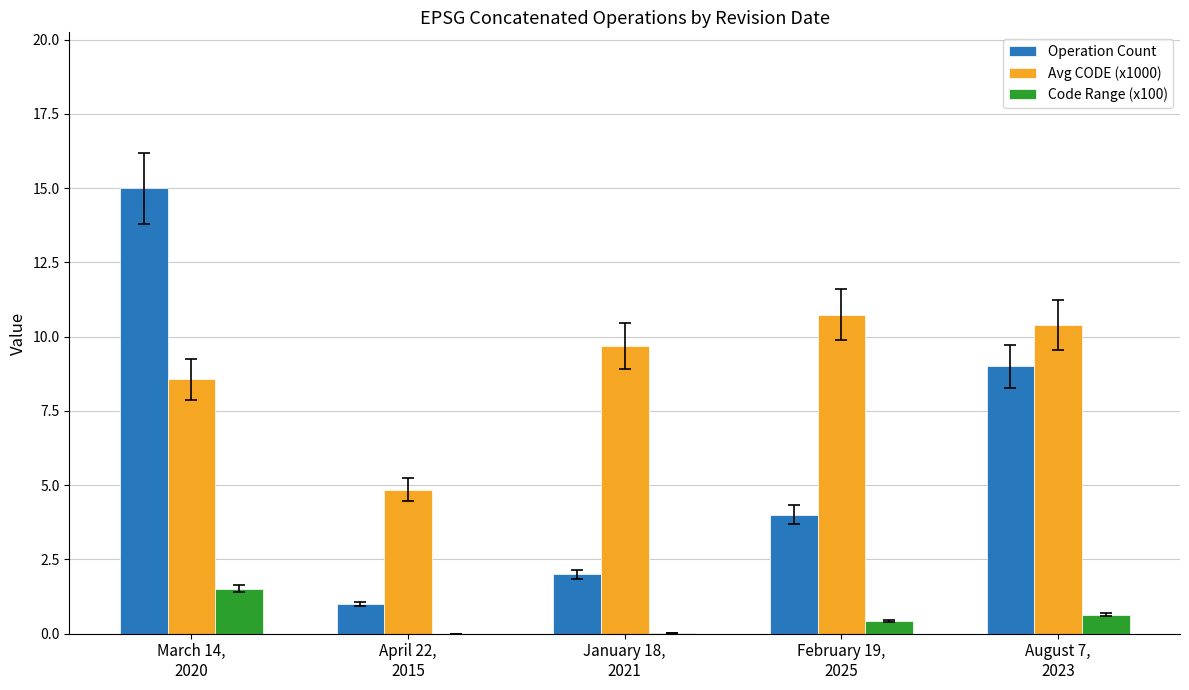

What is the highest value of the Operation Count series?

15.0